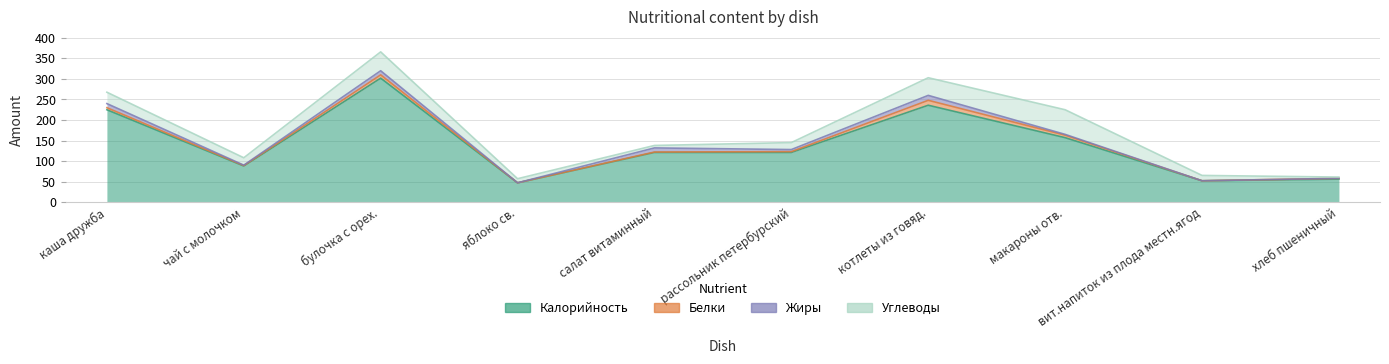

At чай с молочком, list the series in order from largest to smallest.

Калорийность, Углеводы, Белки, Жиры